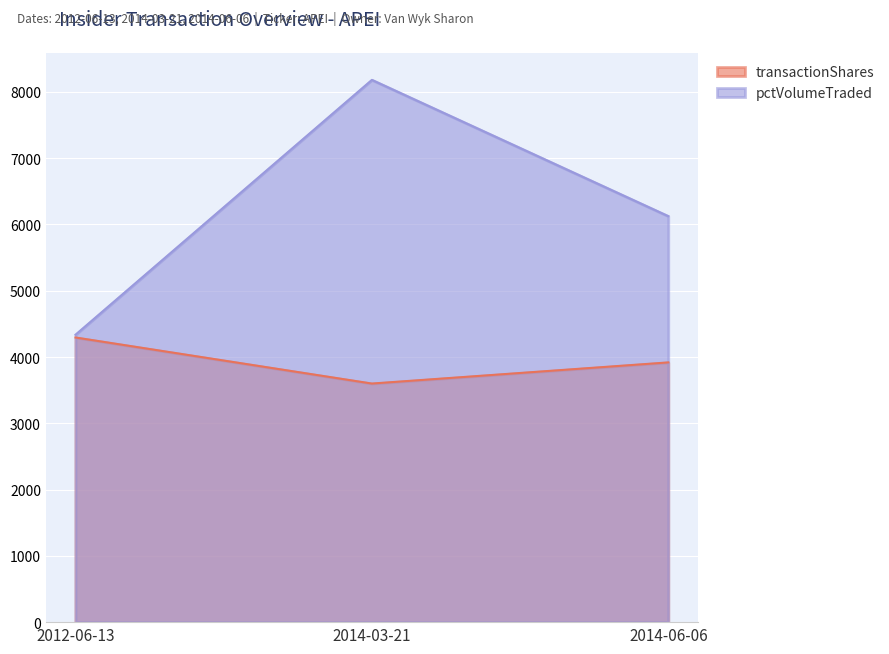

What is the average value of the transactionShares series?

3938